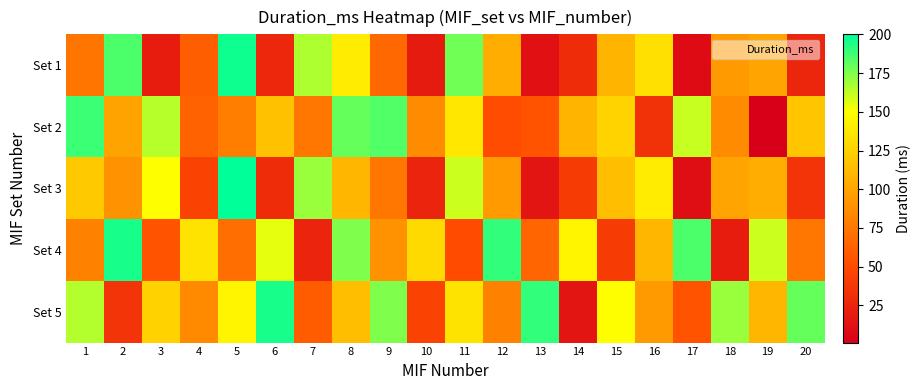

Count the number of data series in this chart.

5